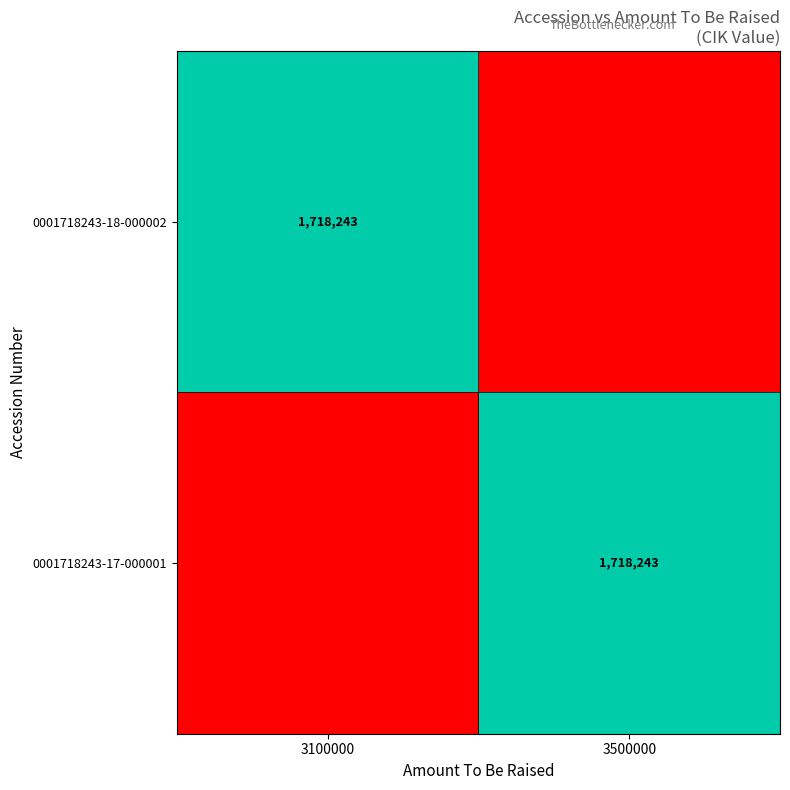

The value of 0001718243-17-000001 at 3500000 is 1718243. True or false?

True